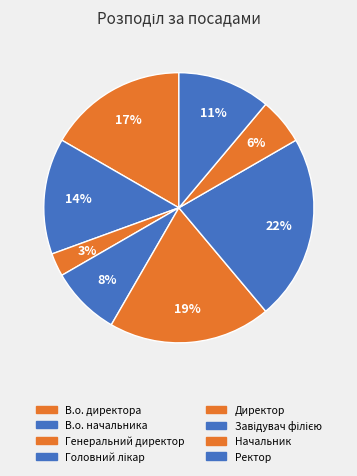

How many slices are in this pie chart?

8